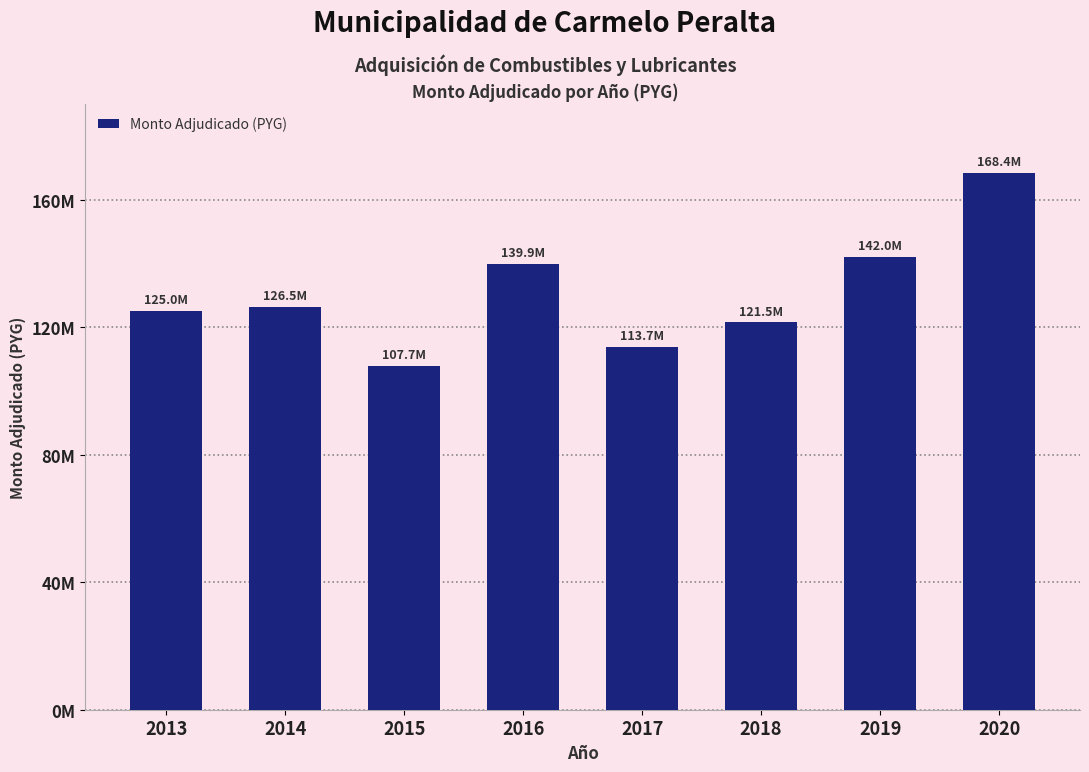

Does the chart contain any negative values?

No